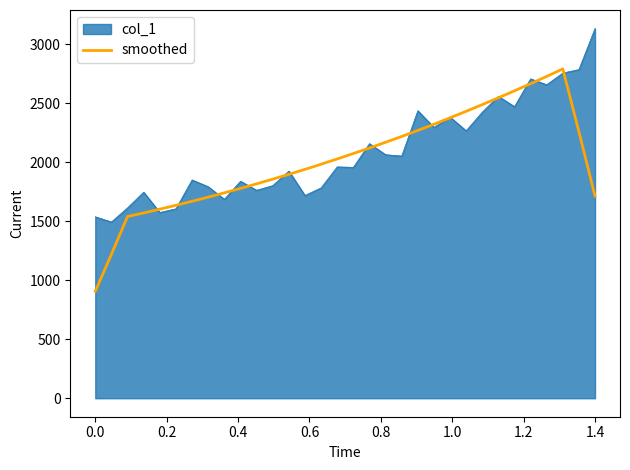

List the series in order of their peak value, highest first.

col_1, smoothed